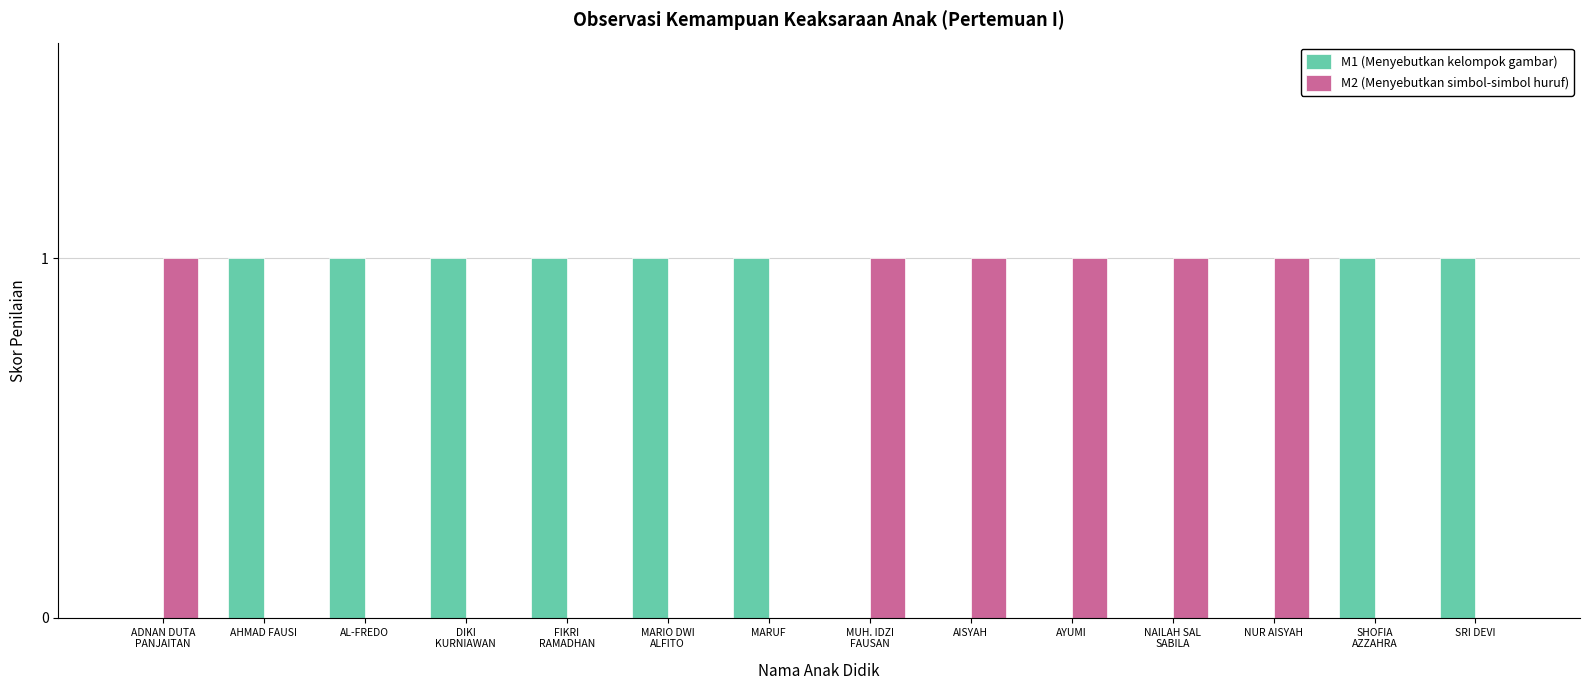

True or false: M2 (Menyebutkan simbol-simbol huruf) has a value of 1 at AISYAH.

True